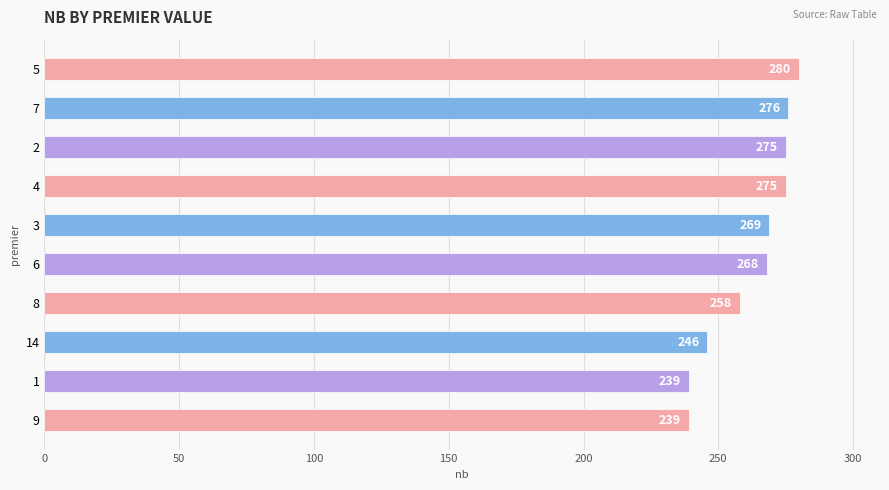

What is the approximate value at 14?

246